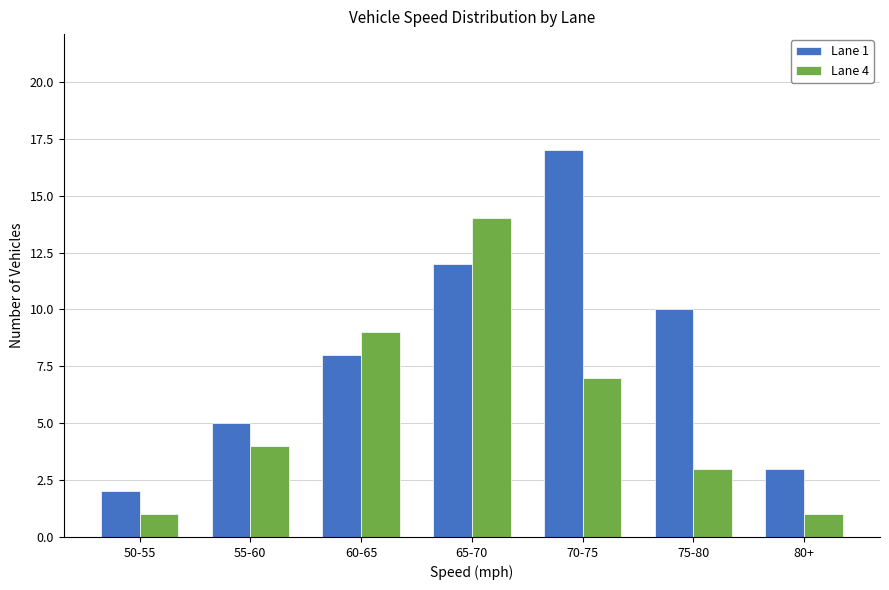

The Lane 1 series shows 2 at 55-60. True or false?

False